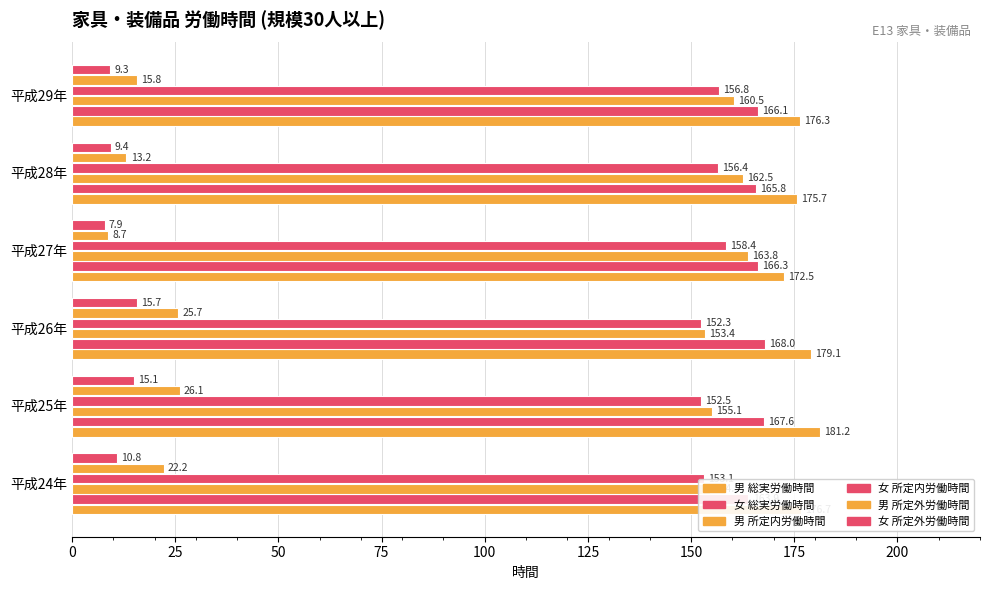

How many distinct data groups are displayed?

6